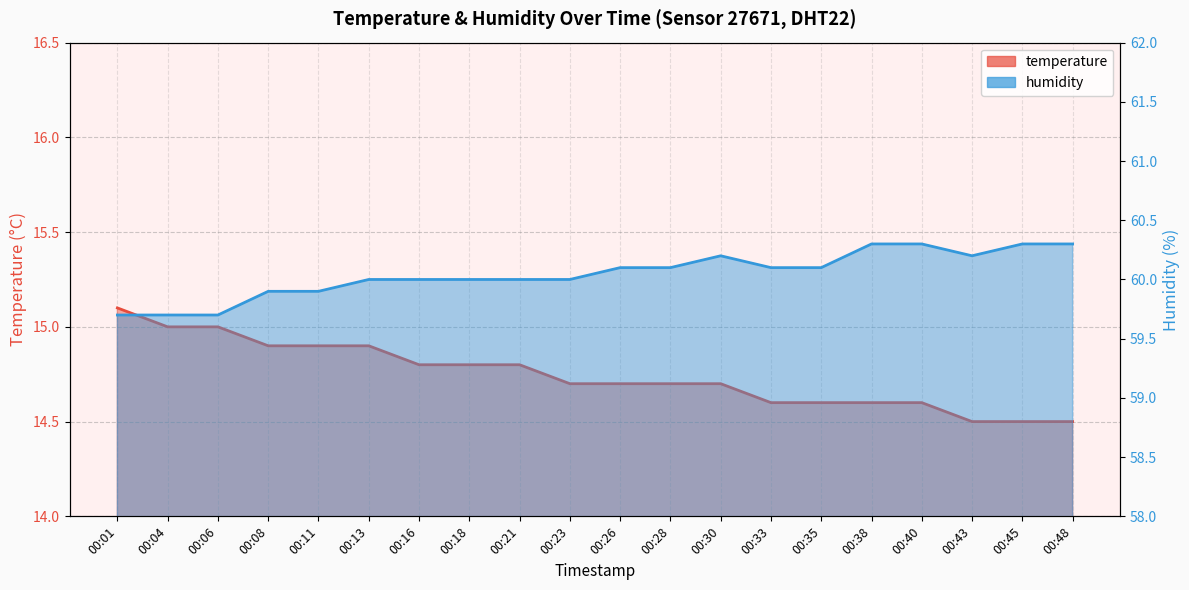

How many series are shown in this chart?

2